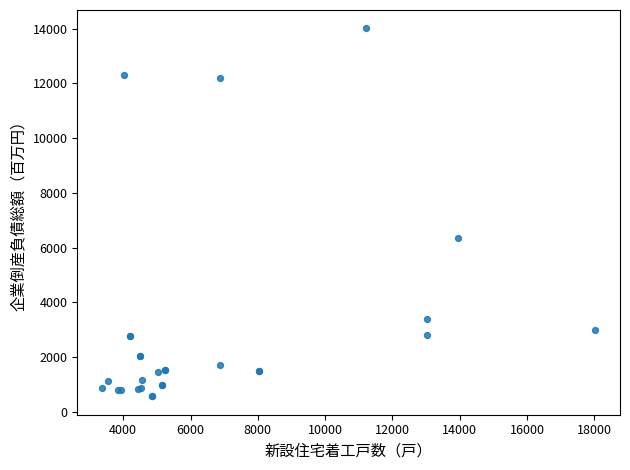

What Y value in the scatter plot is closest to 7288?

6335.4